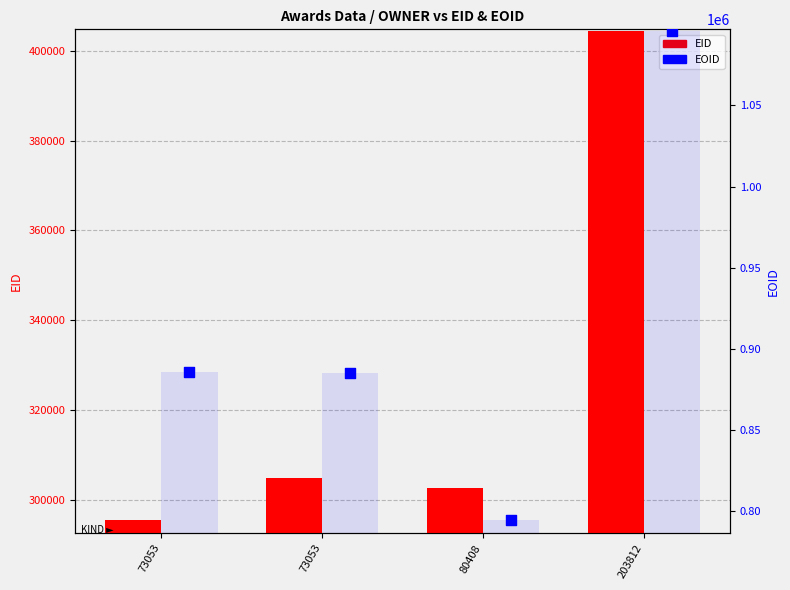

At which category is the sum across all series the highest?

203812